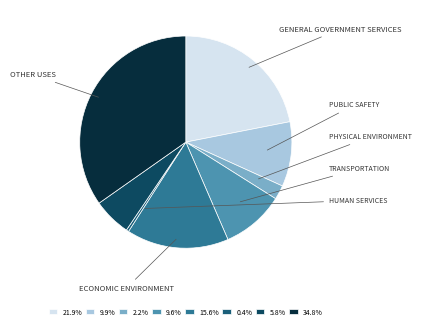

How many slices are in this pie chart?

8